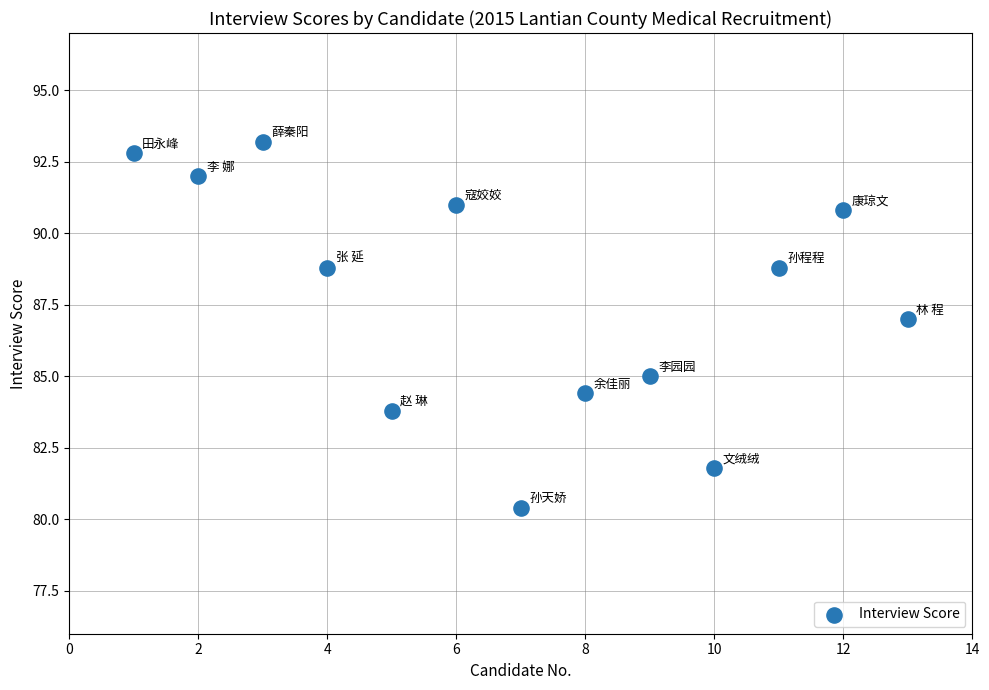

What is the range of X values (max minus min)?

12.0